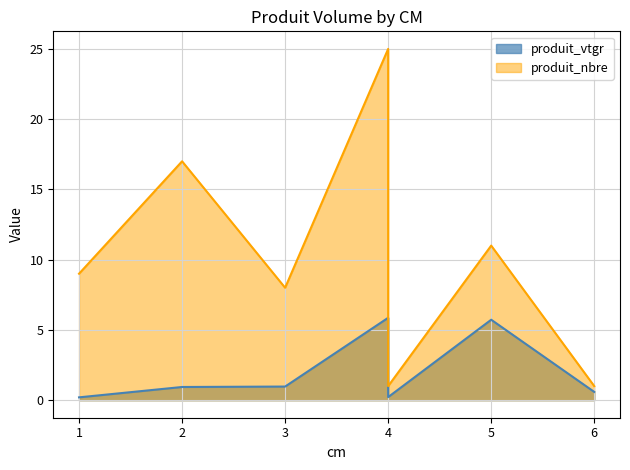

In produit_nbre, how many points are higher than both neighbors (excluding endpoints)?

2